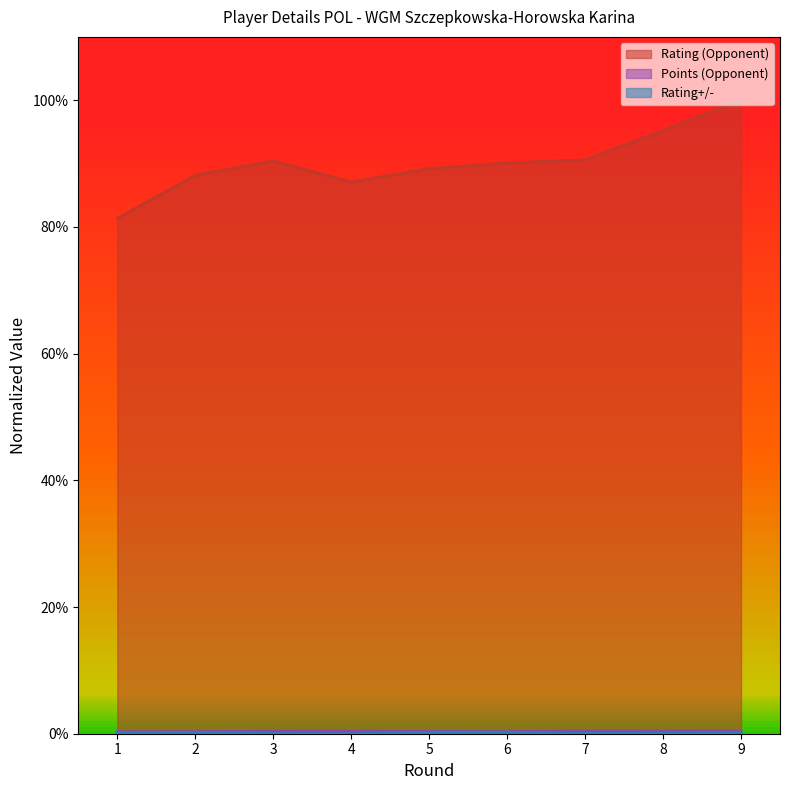

Which category has the highest value across all series?

9